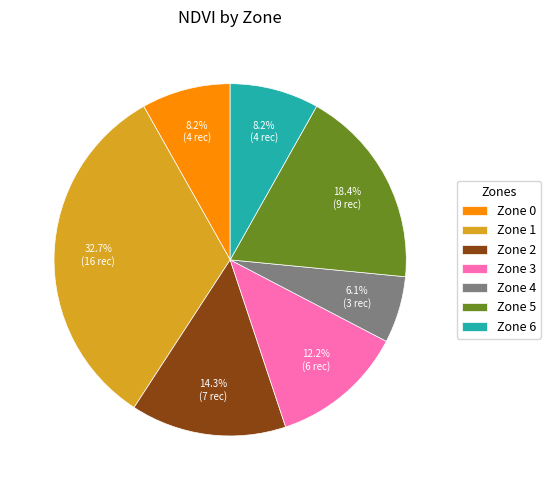

Approximately how many times larger is the value at Zone 3 compared to Zone 1?

0.4